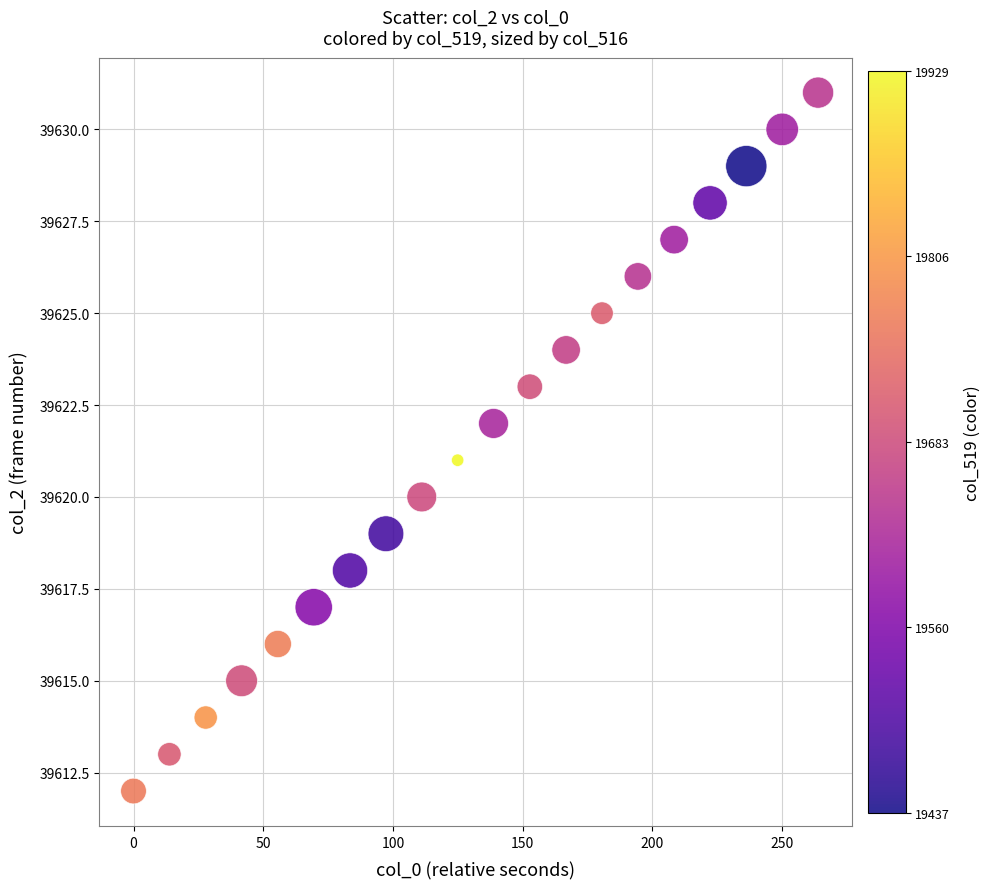

What is the range of Y values (max minus min)?

19